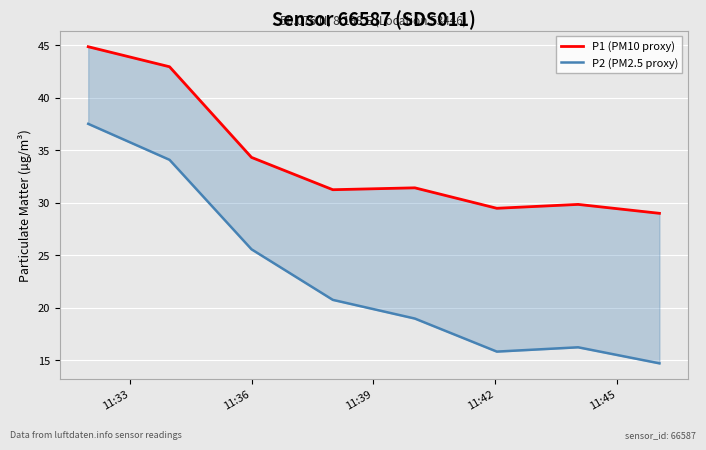

How many data points in P2 (PM2.5 proxy) are less than 20?

4